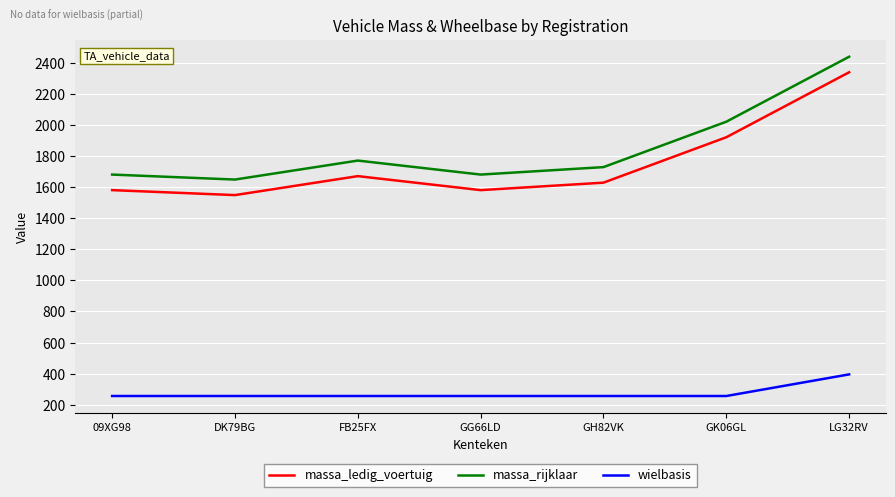

At how many categories does at least one series exceed 419?

7